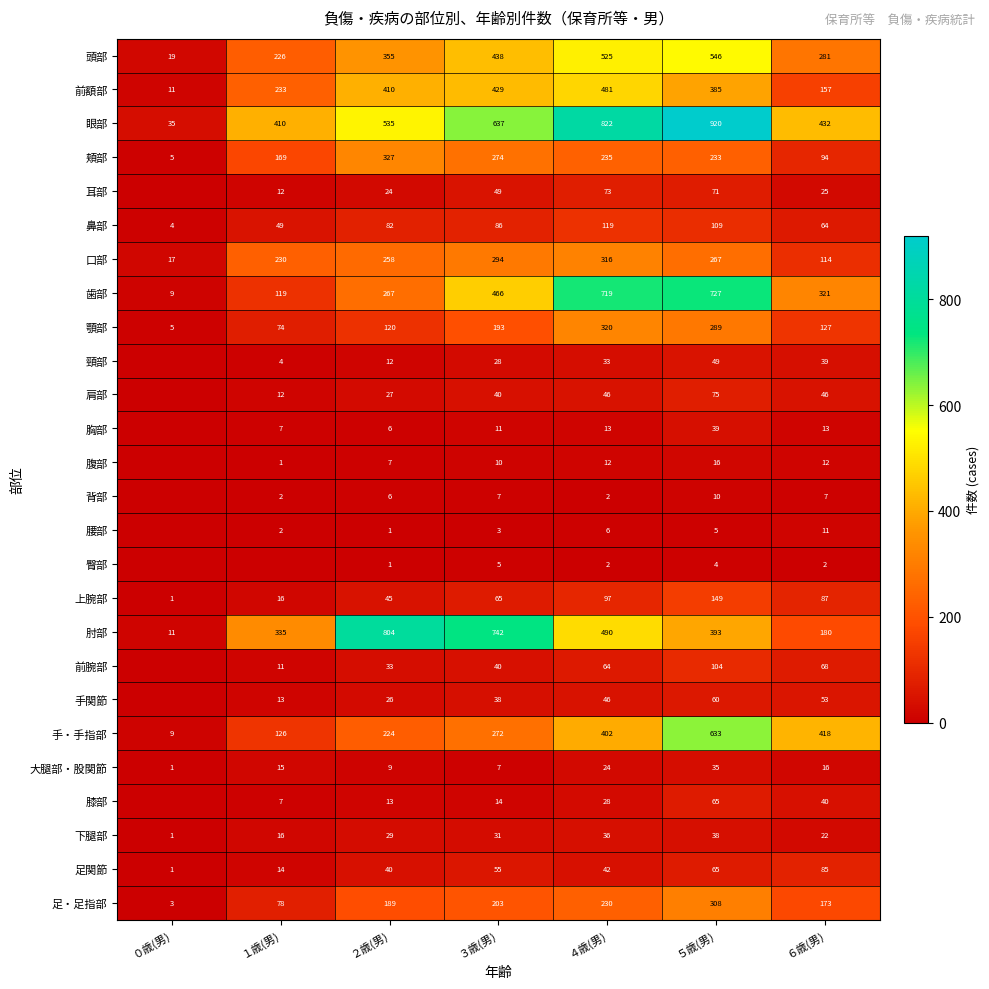

What is the total value across all series at ２歳(男)?

3850